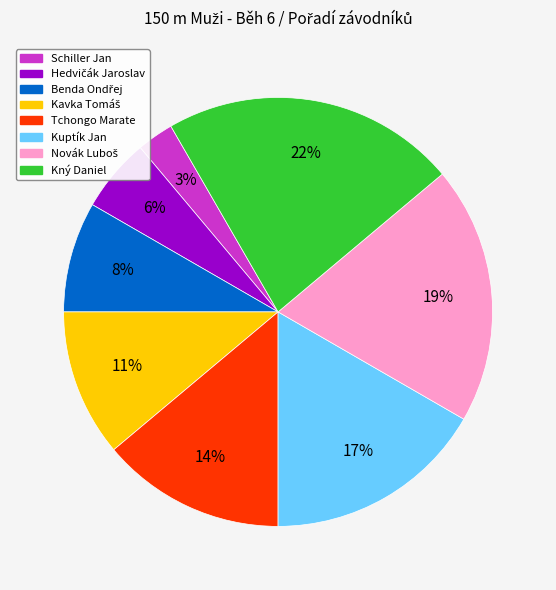

Is there a majority slice in this chart?

No